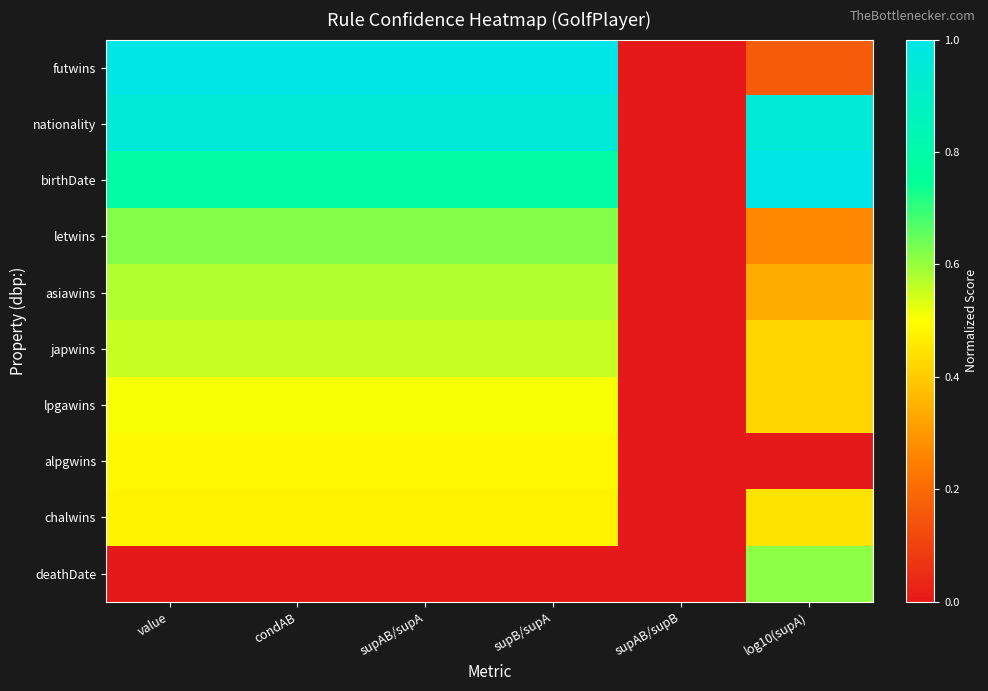

What is the greatest value displayed?

1.0